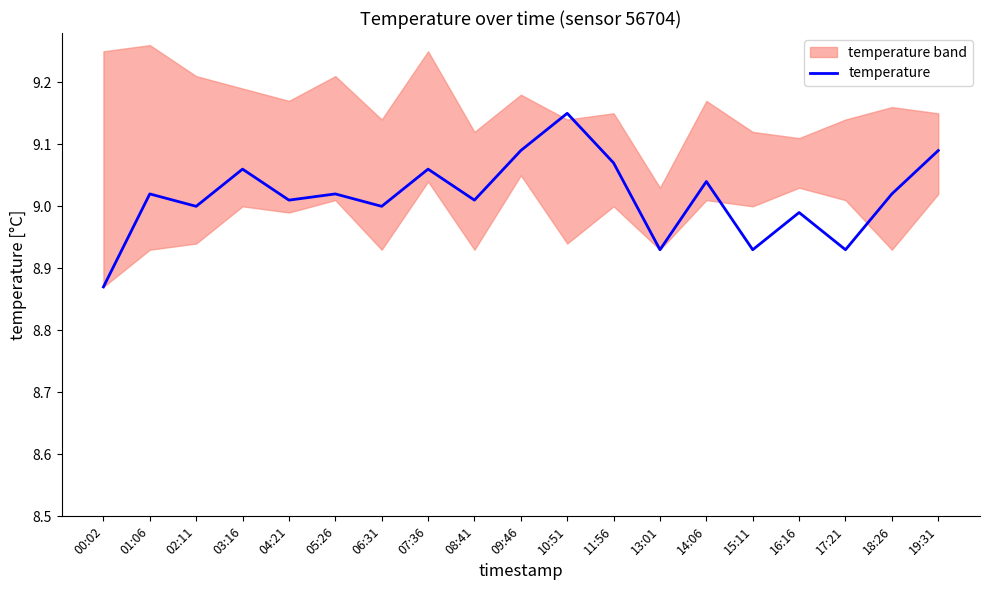

Reading left to right, extract all data points from this chart.

8.9	9.0	9.0	9.1	9.0	9.0	9.0	9.1	9.0	9.1	9.2	9.1	8.9	9.0	8.9	9.0	8.9	9.0	9.1